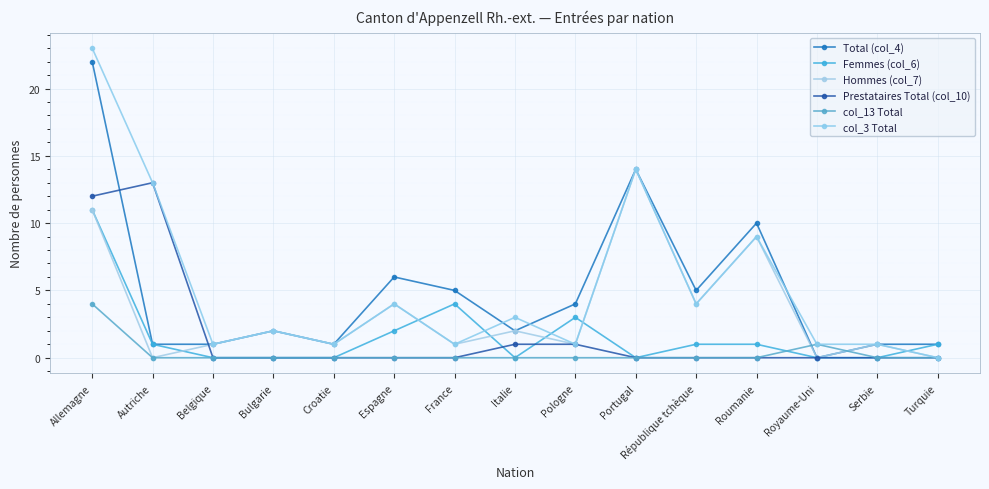

What is the label of the 4th point from the right?

Roumanie